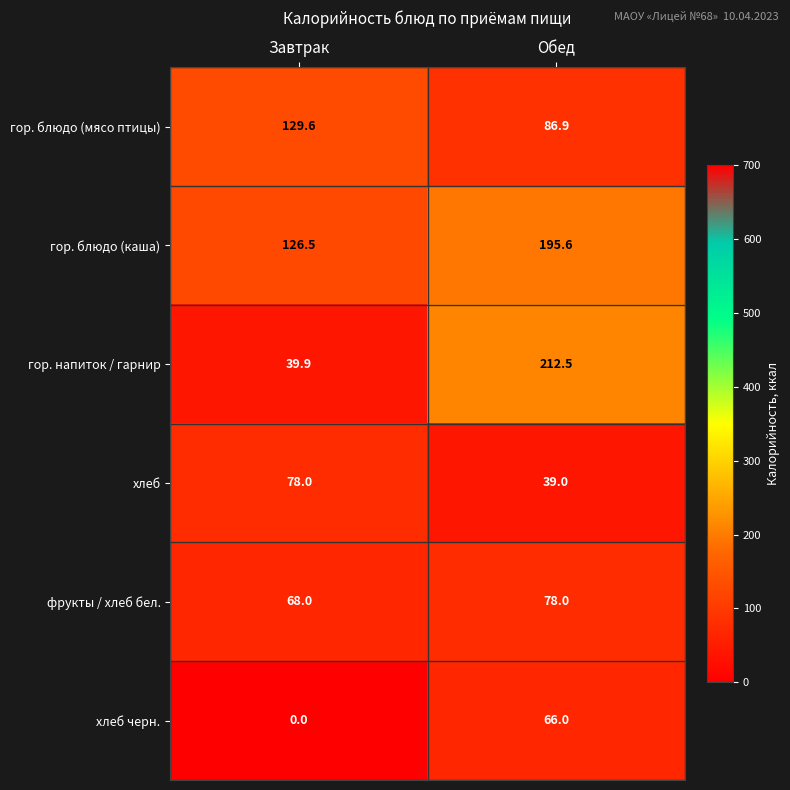

Which label corresponds to the smallest value in the chart?

Завтрак